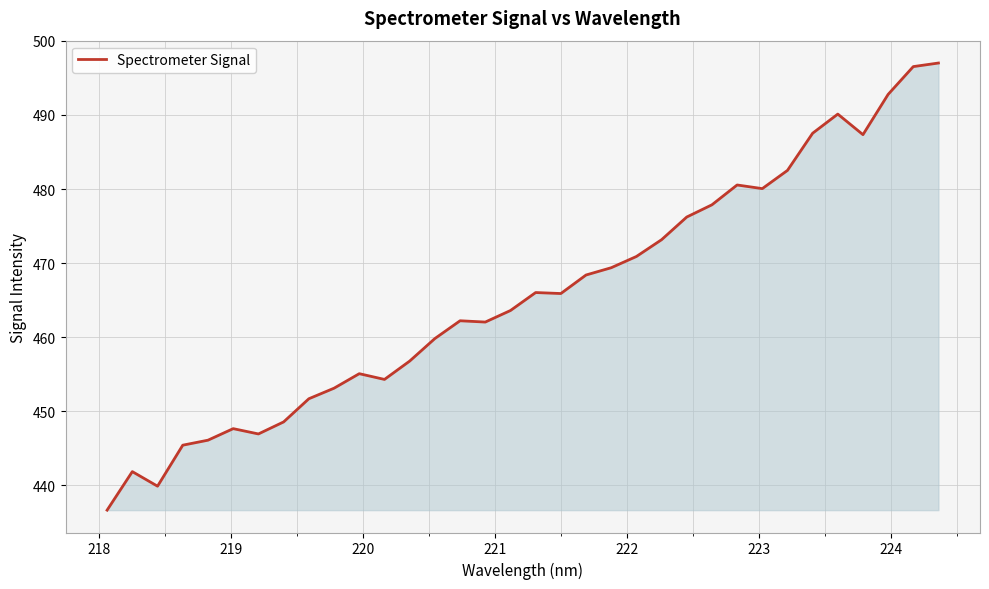

How many values exceed 465?

17